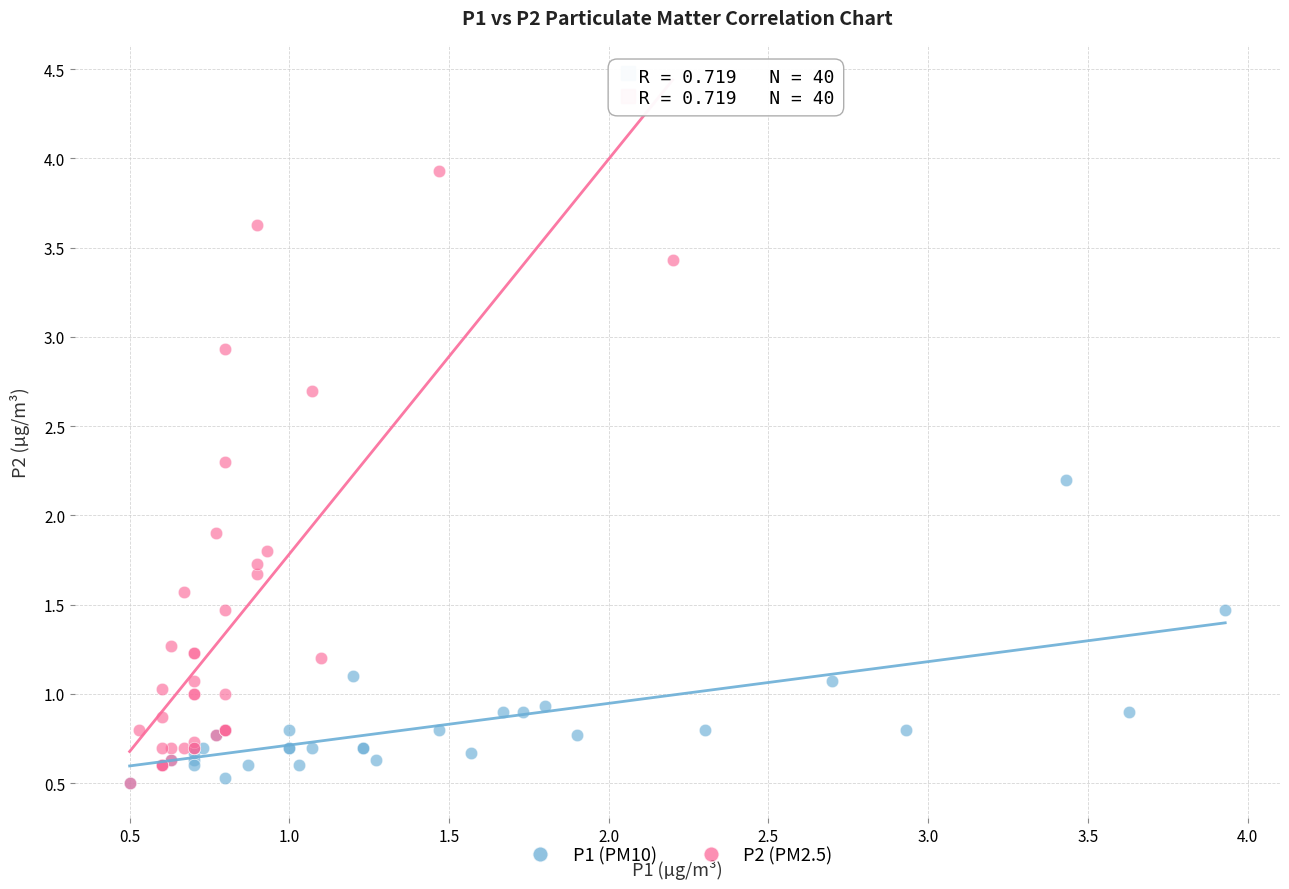

Which series has the largest Y range (max minus min)?

P2 (PM2.5)